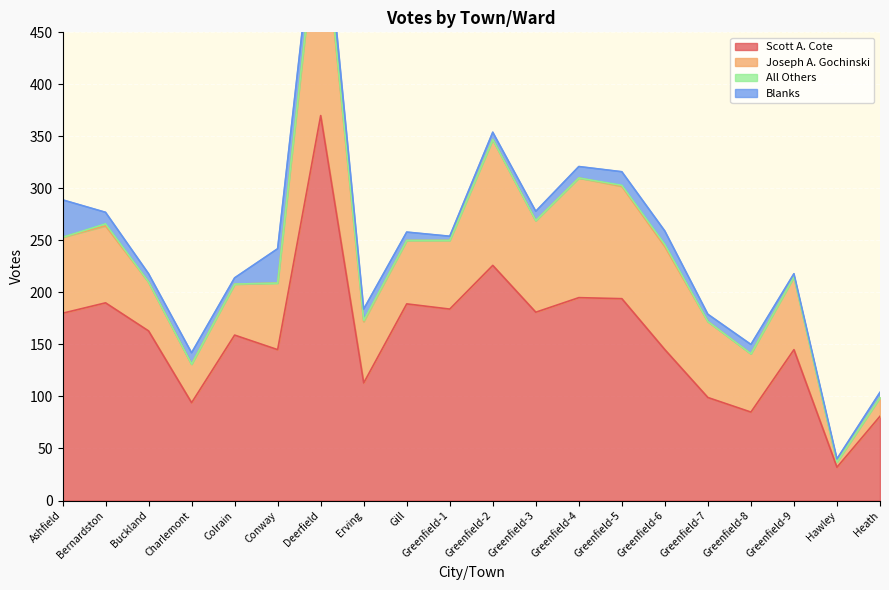

Reading left to right, transcribe all the data shown in this chart.

Scott A. Cote: Ashfield=180	Bernardston=190	Buckland=163	Charlemont=94	Colrain=159	Conway=145	Deerfield=370	Erving=113	Gill=189	Greenfield-1=184	Greenfield-2=226	Greenfield-3=181	Greenfield-4=195	Greenfield-5=194	Greenfield-6=145	Greenfield-7=99	Greenfield-8=85	Greenfield-9=145	Hawley=32	Heath=81
Joseph A. Gochinski: Ashfield=73	Bernardston=74	Buckland=47	Charlemont=37	Colrain=49	Conway=64	Deerfield=212	Erving=59	Gill=61	Greenfield-1=66	Greenfield-2=121	Greenfield-3=88	Greenfield-4=115	Greenfield-5=108	Greenfield-6=99	Greenfield-7=73	Greenfield-8=56	Greenfield-9=70	Hawley=5	Heath=18
All Others: Ashfield=0	Bernardston=2	Buckland=0	Charlemont=0	Colrain=0	Conway=0	Deerfield=2	Erving=1	Gill=0	Greenfield-1=0	Greenfield-2=0	Greenfield-3=0	Greenfield-4=0	Greenfield-5=1	Greenfield-6=2	Greenfield-7=0	Greenfield-8=0	Greenfield-9=0	Hawley=0	Heath=0
Blanks: Ashfield=36	Bernardston=11	Buckland=8	Charlemont=11	Colrain=6	Conway=33	Deerfield=25	Erving=11	Gill=8	Greenfield-1=4	Greenfield-2=7	Greenfield-3=9	Greenfield-4=11	Greenfield-5=13	Greenfield-6=13	Greenfield-7=7	Greenfield-8=9	Greenfield-9=3	Hawley=3	Heath=5